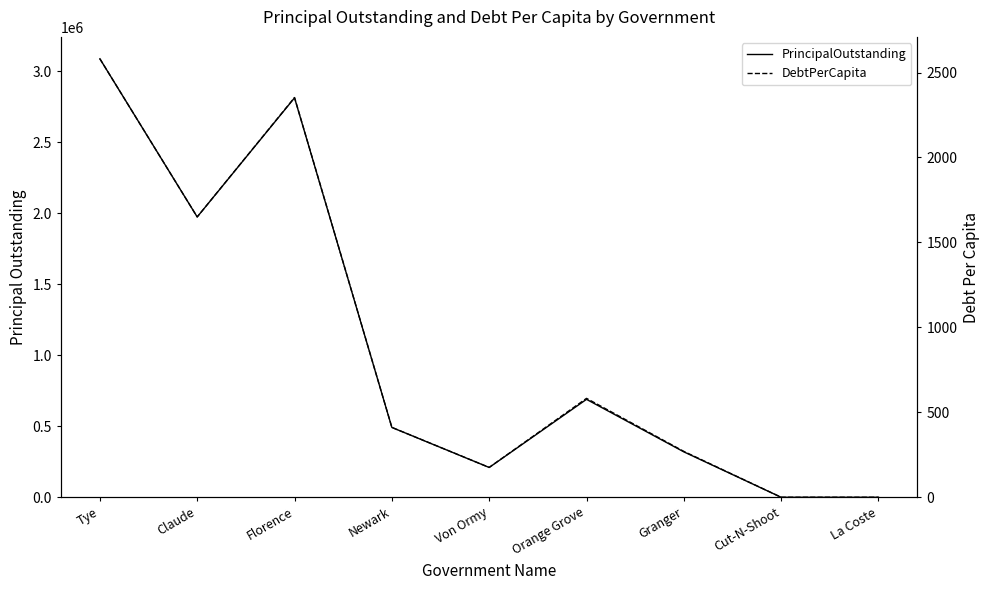

Does the chart have visible grid lines?

No